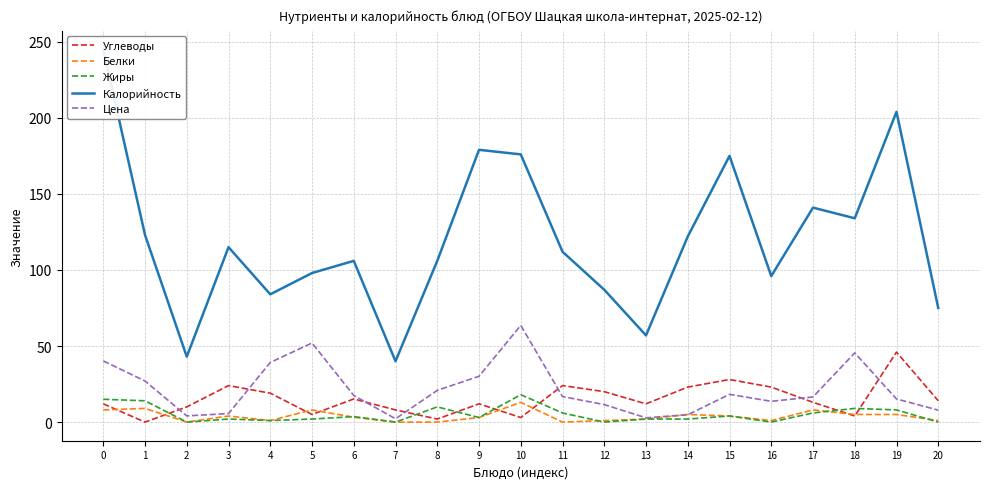

Does the chart have visible grid lines?

Yes